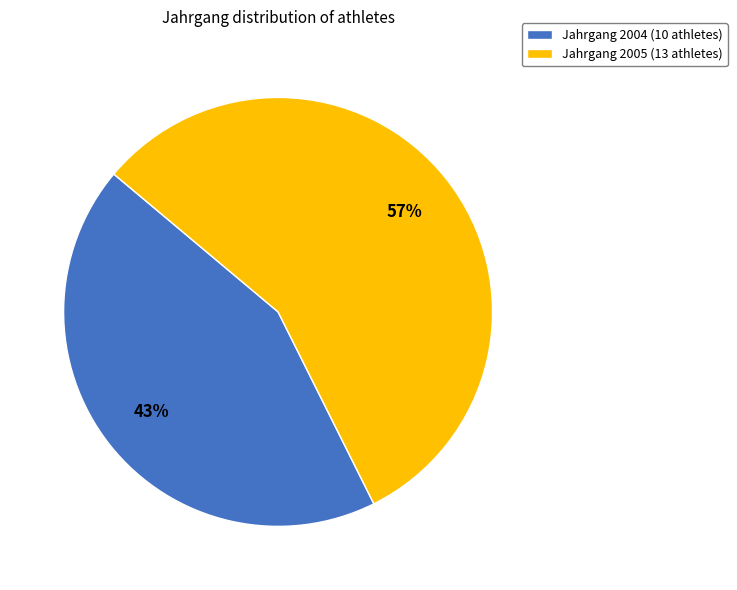

Is it true that Jahrgang 2005 (13 athletes) is 57% of the pie?

True